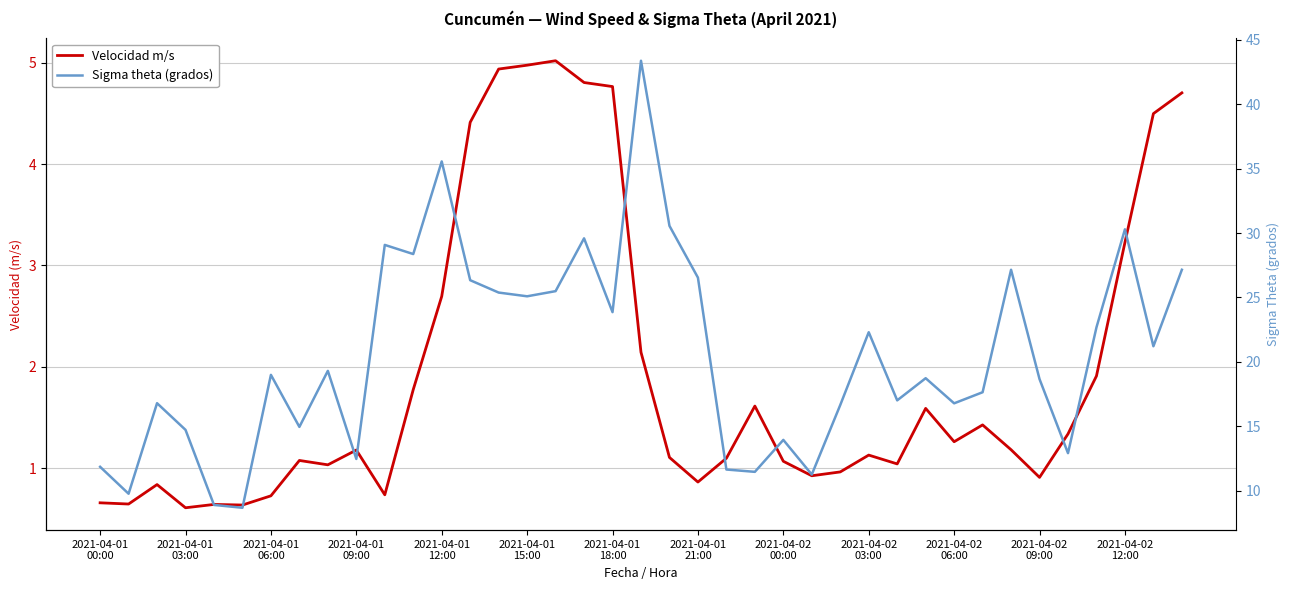

Reading left to right, extract all data points from this chart.

Velocidad m/s: 0.7	0.6	0.8	0.6	0.6	0.6	0.7	1.1	1.0	1.2	0.7	1.8	2.7	4.4	4.9	5.0	5.0	4.8	4.8	2.1	1.1	0.9	1.1	1.6	1.1	0.9	1.0	1.1	1.0	1.6	1.3	1.4	1.2	0.9	1.3	1.9	3.2	4.5	4.7
Sigma theta (grados): 11.8	9.8	16.8	14.7	8.9	8.7	19.0	14.9	19.3	12.5	29.1	28.4	35.6	26.3	25.4	25.1	25.5	29.6	23.9	43.4	30.6	26.5	11.6	11.5	13.9	11.2	16.6	22.3	17.0	18.7	16.8	17.6	27.1	18.7	12.9	22.7	30.3	21.2	27.1